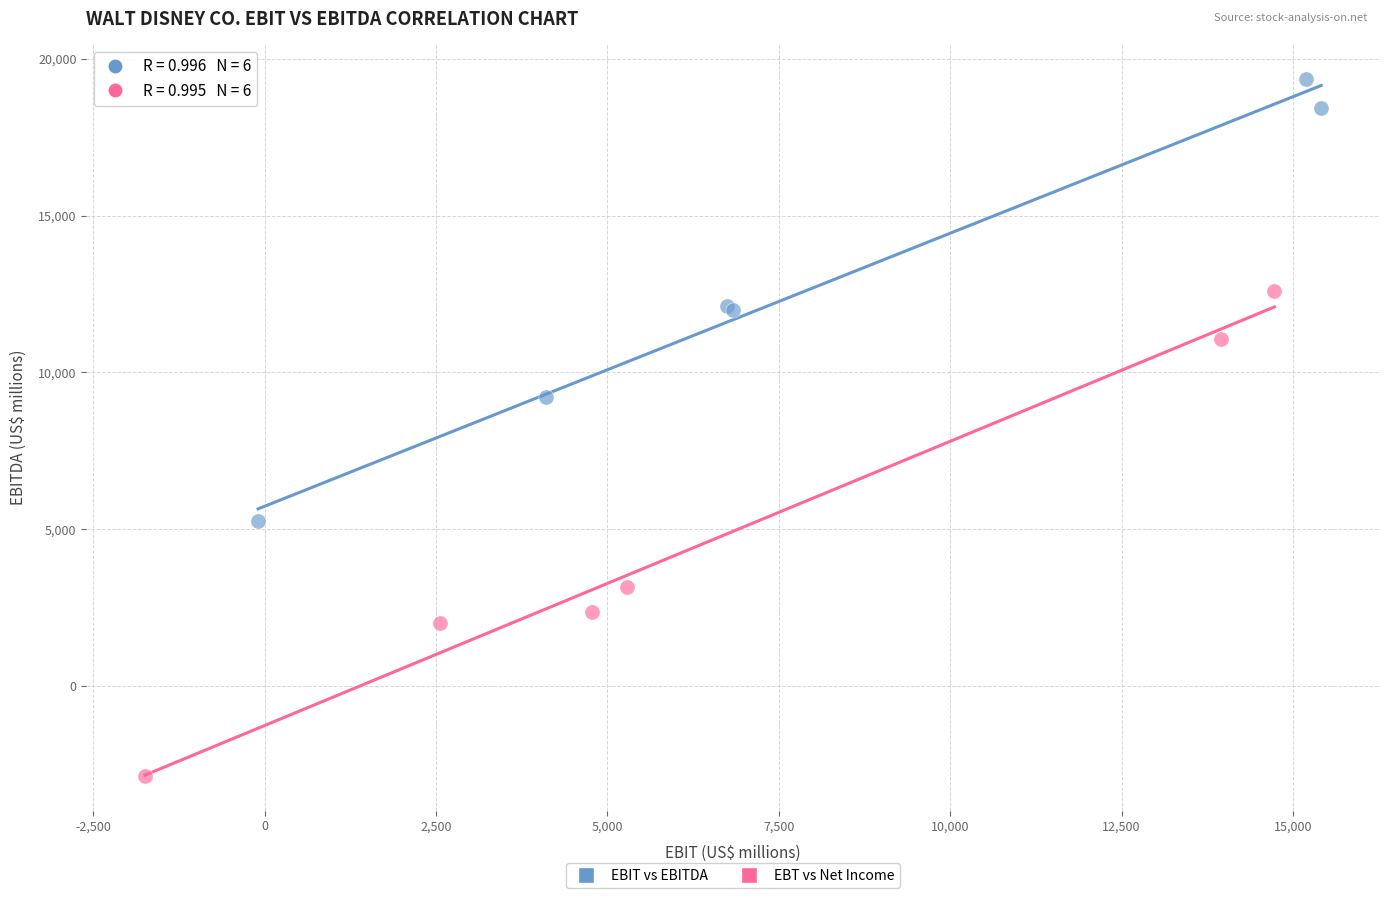

Which series has the widest spread of Y values?

EBT vs Net Income